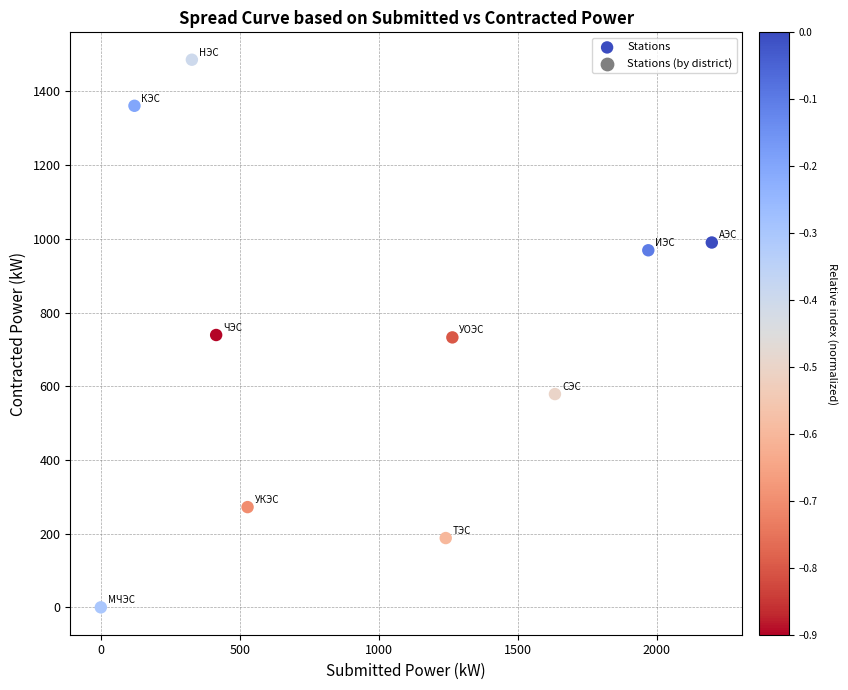

What is the average X value?

970.0